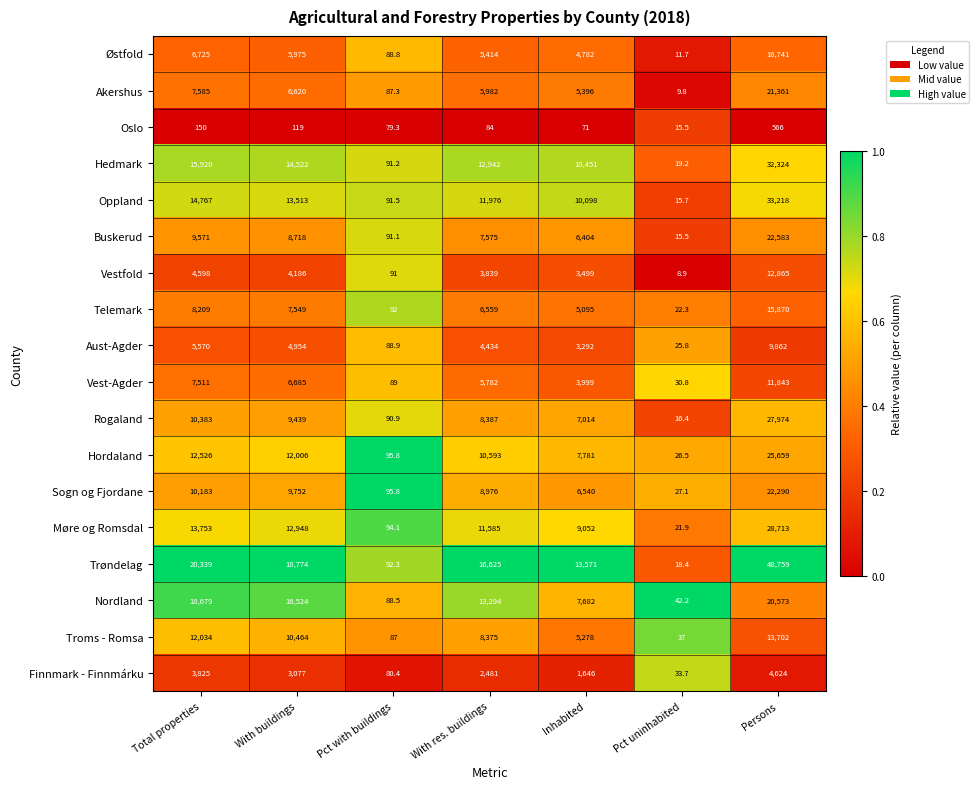

How many data points does each series have?

7